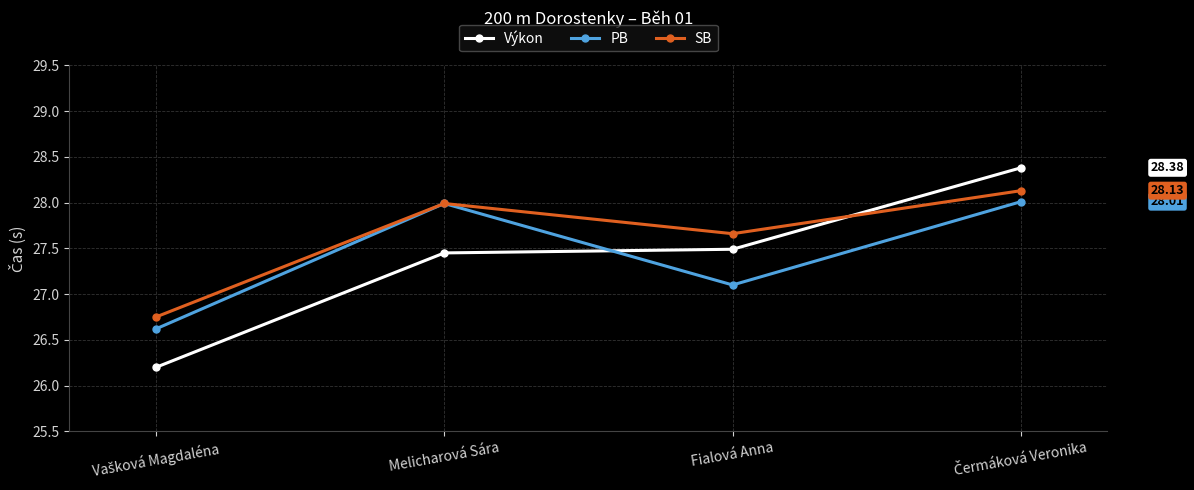

How many times do PB and Výkon cross each other?

1